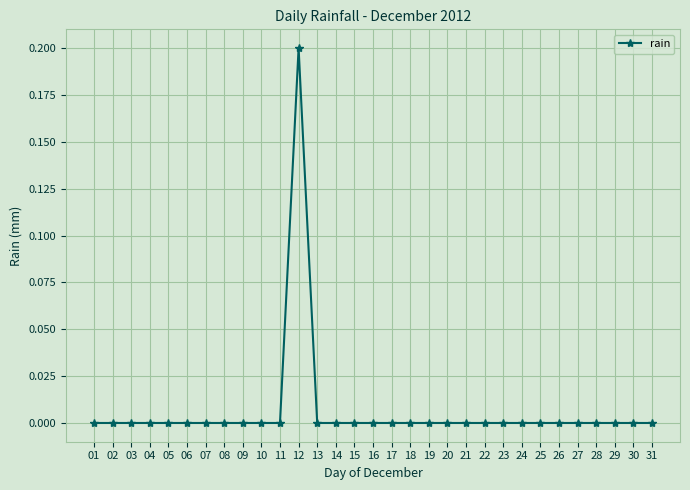

What is the change in value from 12 to 14?

-0.2